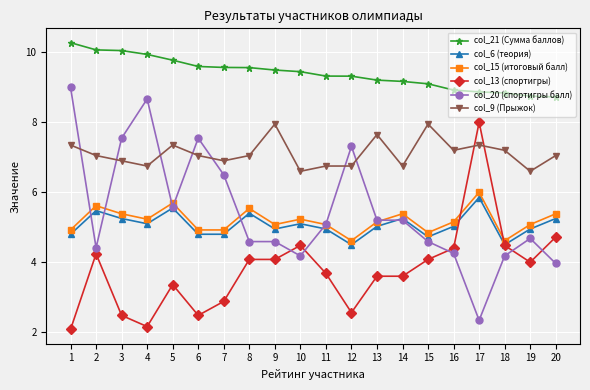

Where is the first local maximum for col_15 (итоговый балл)?

2